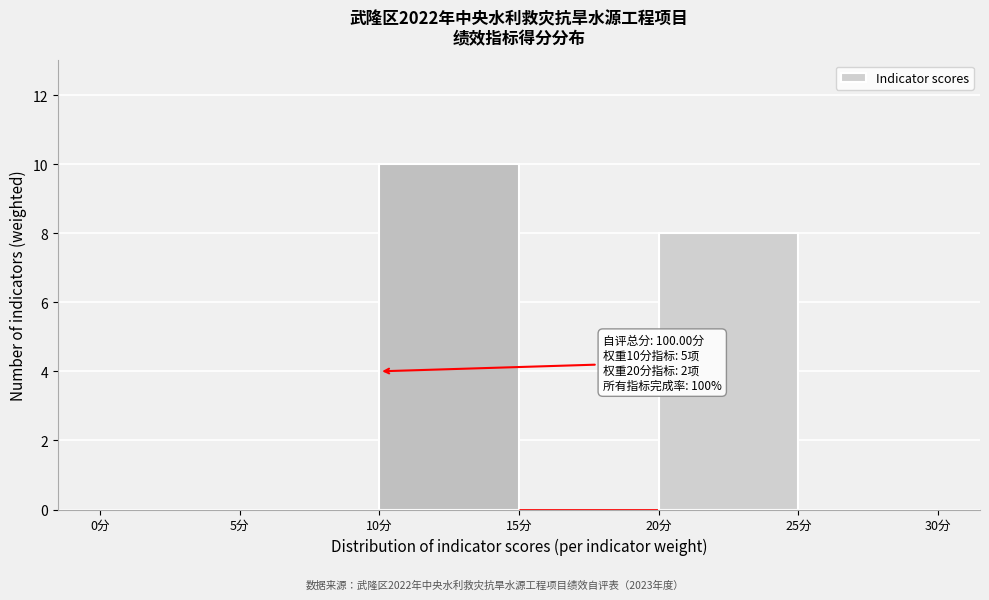

Which range on the x-axis has the tallest bar?

10 to 15